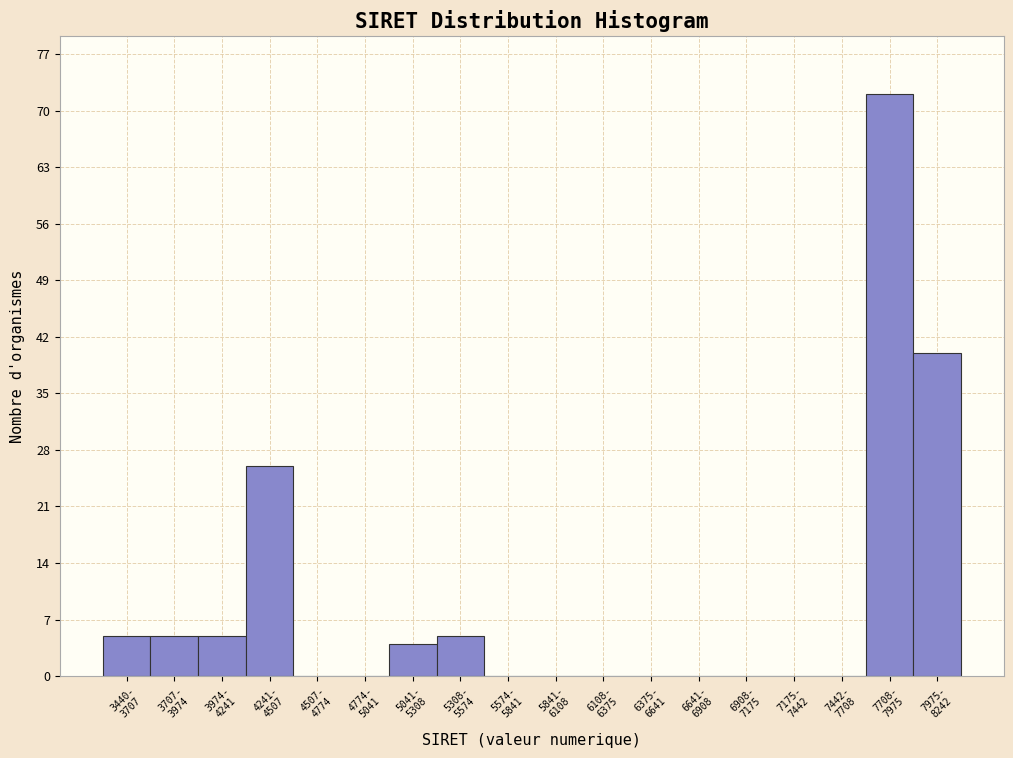

What is the sum of all values?

162